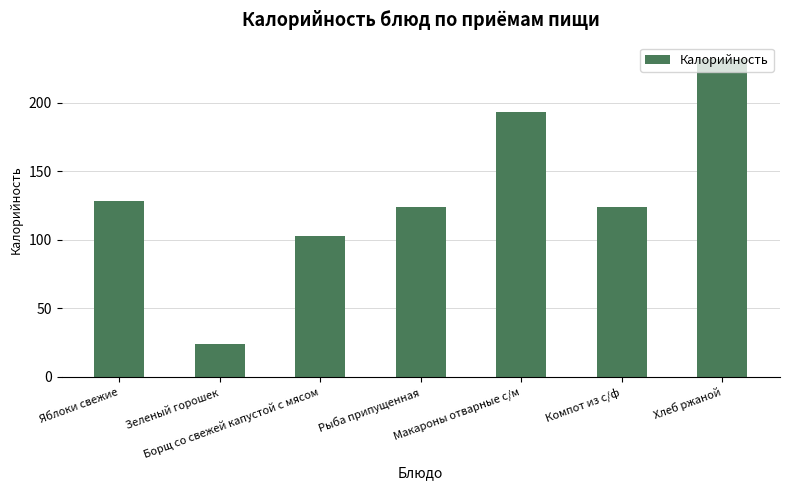

How many series are shown in this chart?

1